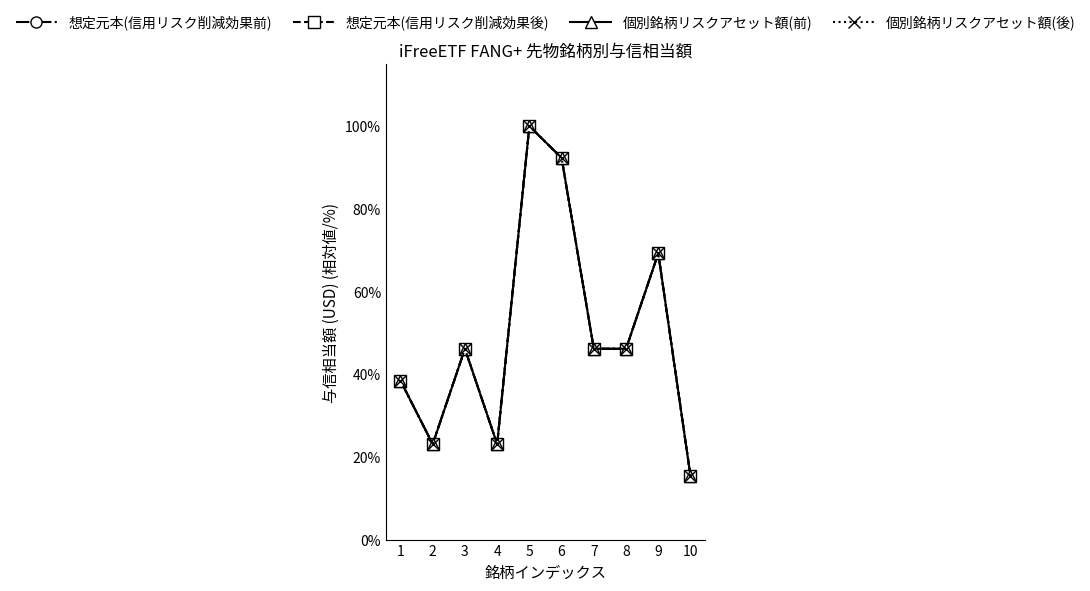

Which category has the lowest value in the 個別銘柄リスクアセット額(後) series?

10